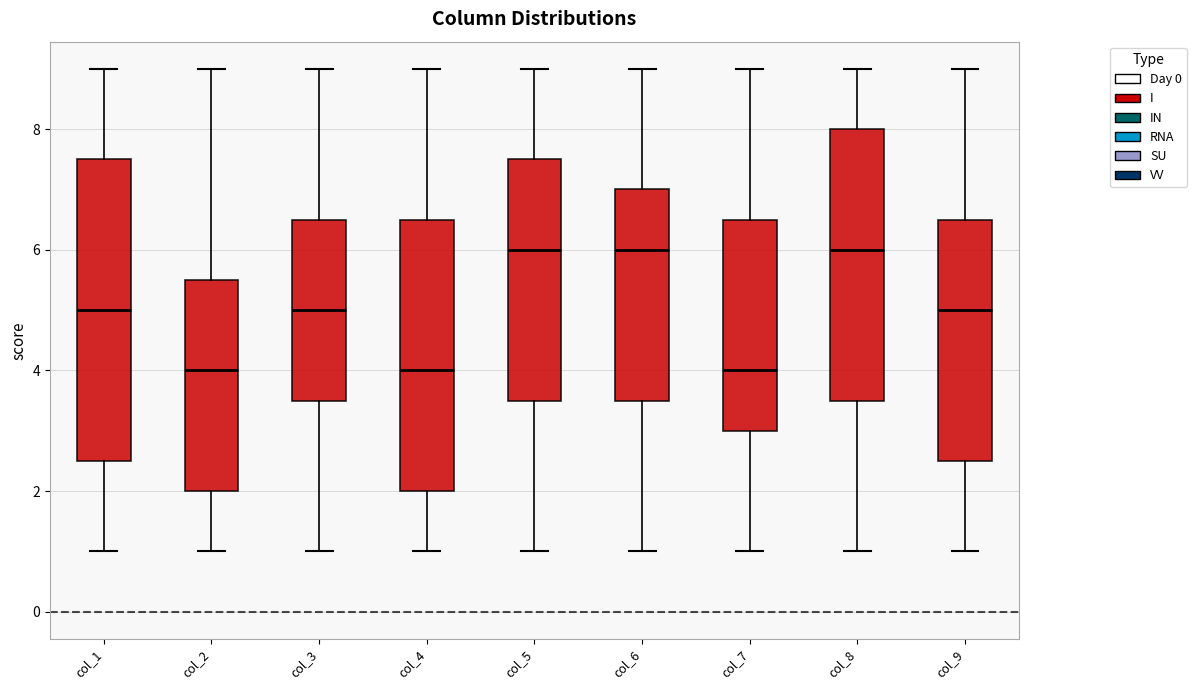

Reading left to right, transcribe this box plot: for each box, give where its median line is, the range the box spans, and where its two whiskers end, as read against the y-axis. The values are not printed on the chart, so give them approximately, as read against the axis.

col_1: median 5.0, box 2.6 to 7.6, whiskers 1.0 to 9.0
col_2: median 4.0, box 2.0 to 5.6, whiskers 1.0 to 9.0
col_3: median 5.0, box 3.6 to 6.6, whiskers 1.0 to 9.0
col_4: median 4.0, box 2.0 to 6.6, whiskers 1.0 to 9.0
col_5: median 6.0, box 3.6 to 7.6, whiskers 1.0 to 9.0
col_6: median 6.0, box 3.6 to 7.0, whiskers 1.0 to 9.0
col_7: median 4.0, box 3.0 to 6.6, whiskers 1.0 to 9.0
col_8: median 6.0, box 3.6 to 8.0, whiskers 1.0 to 9.0
col_9: median 5.0, box 2.6 to 6.6, whiskers 1.0 to 9.0